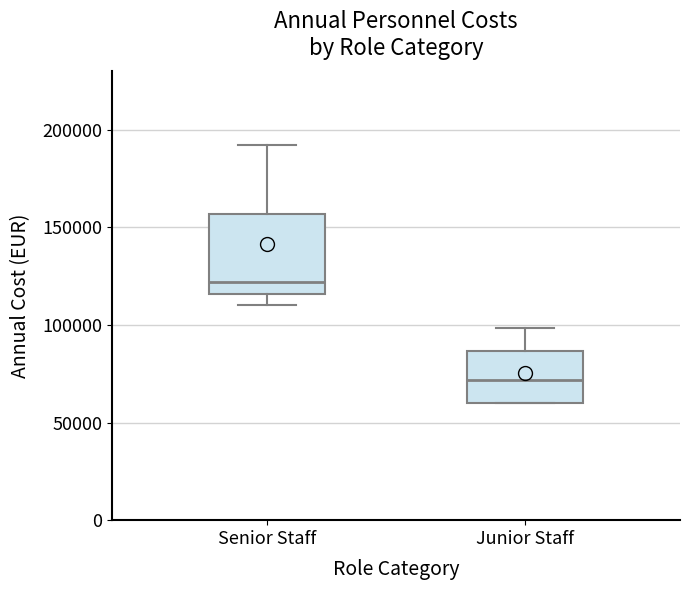

Where does the upper whisker of the box for Senior Staff end on the y-axis? The values are not printed on the chart, so give them approximately, as read against the axis.

190000